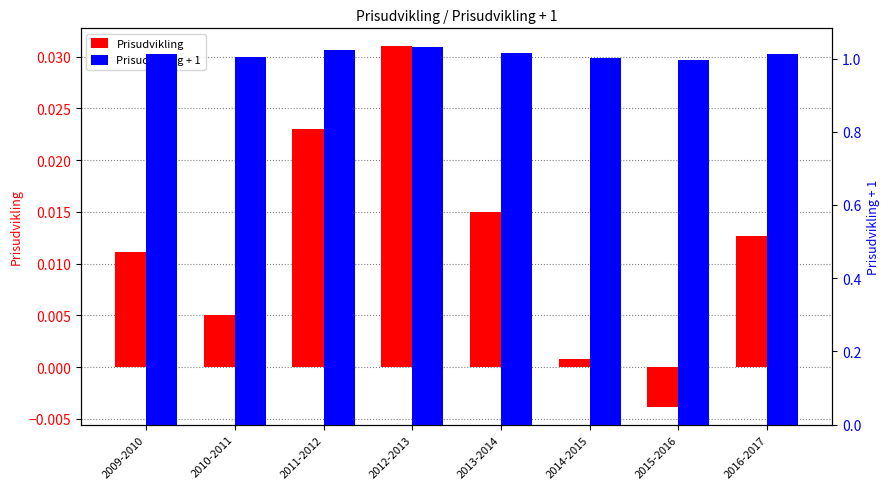

What is the spread (max minus min) of values at 2013-2014?

1.0